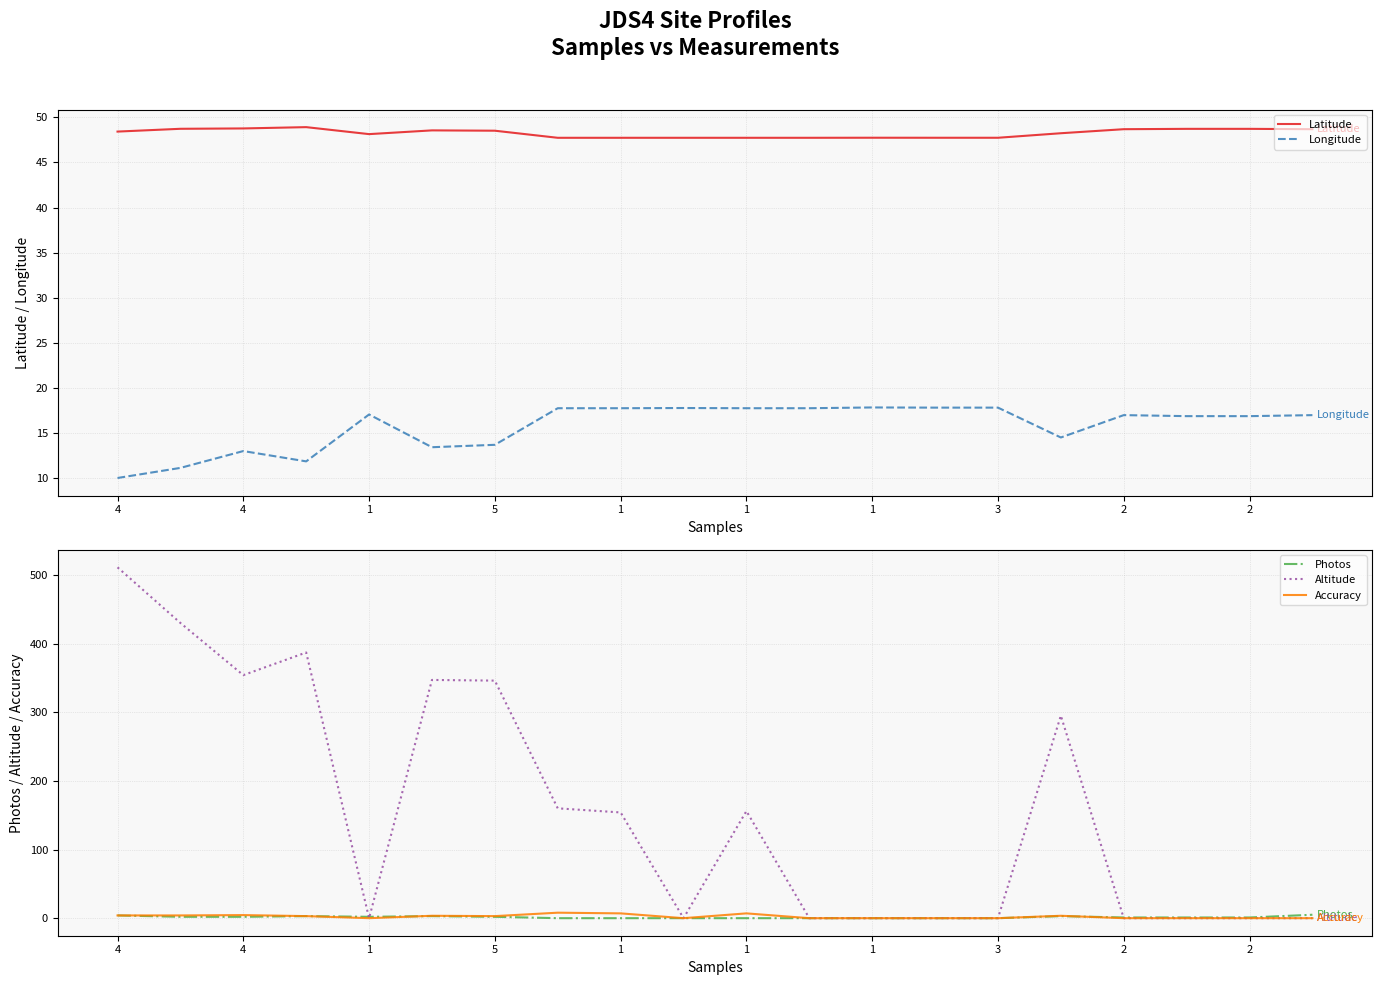

In Altitude, how many points are lower than both neighbors (excluding endpoints)?

3